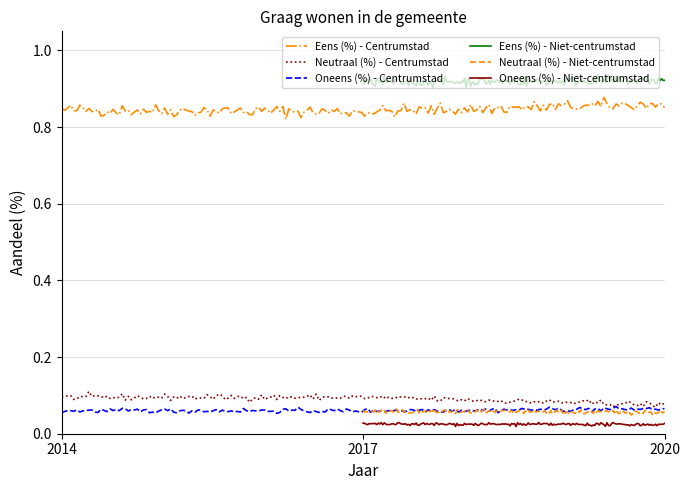

Which series has the largest range (max minus min)?

Eens (%) - Niet-centrumstad